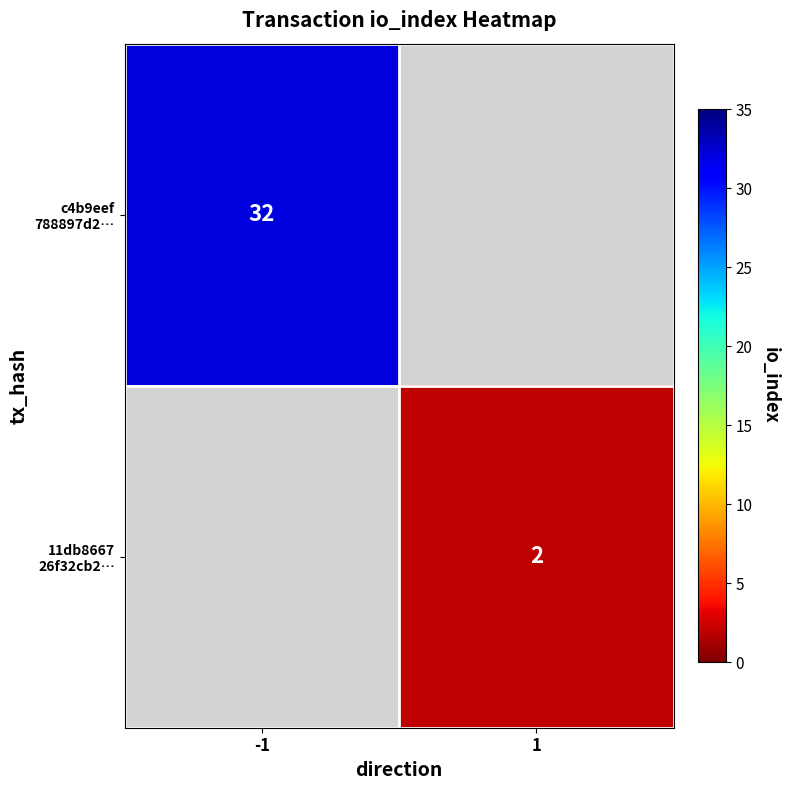

Which series has the largest range (max minus min)?

c4b9eef 788897d2…